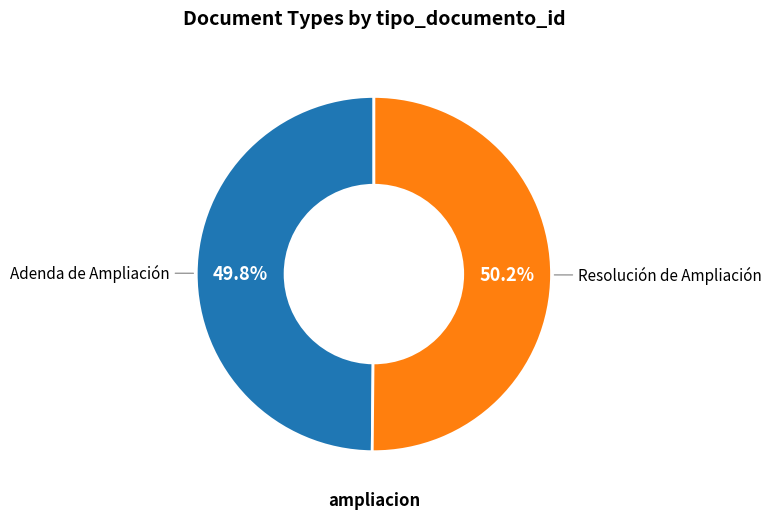

Rank the categories by value from highest to lowest.

Resolución de Ampliación, Adenda de Ampliación